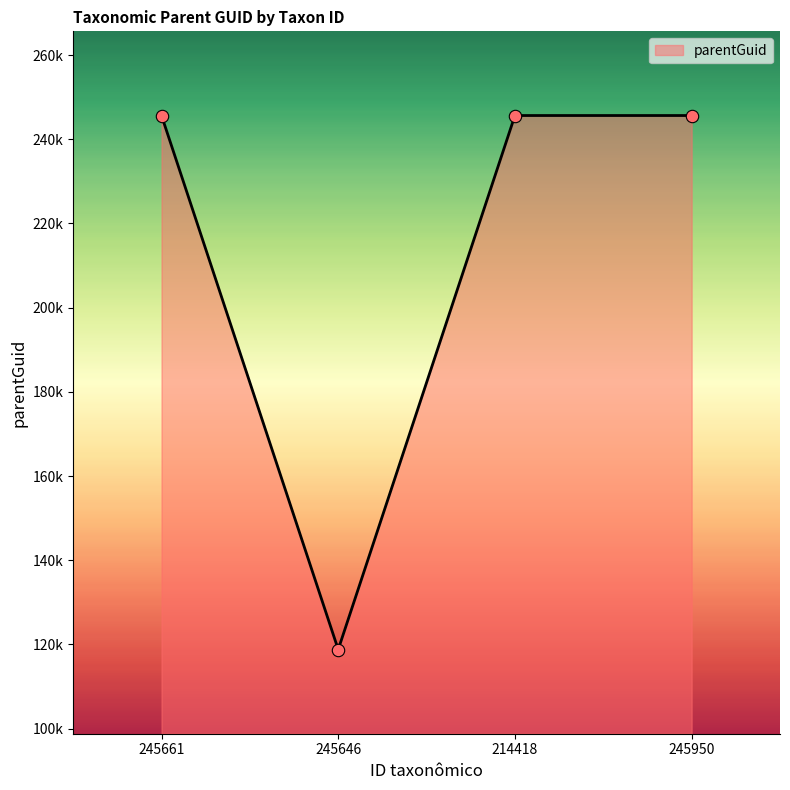

What is the change in value from 245661 to 245646?

-126859